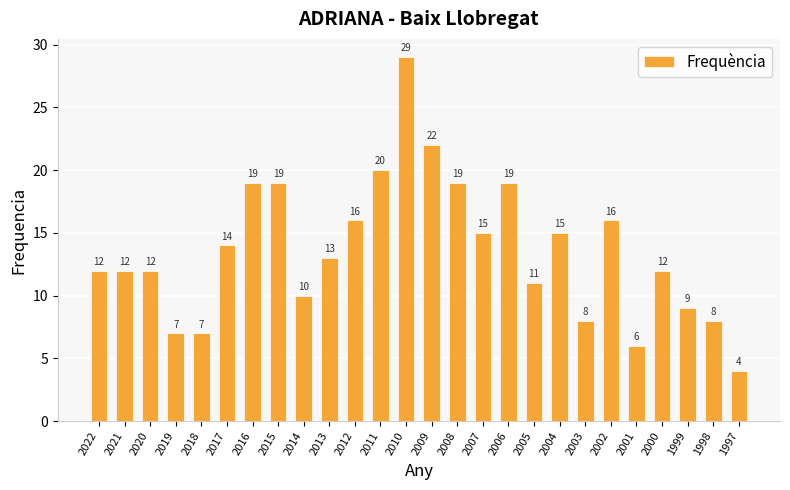

The value at 2016 is 26. True or false?

False